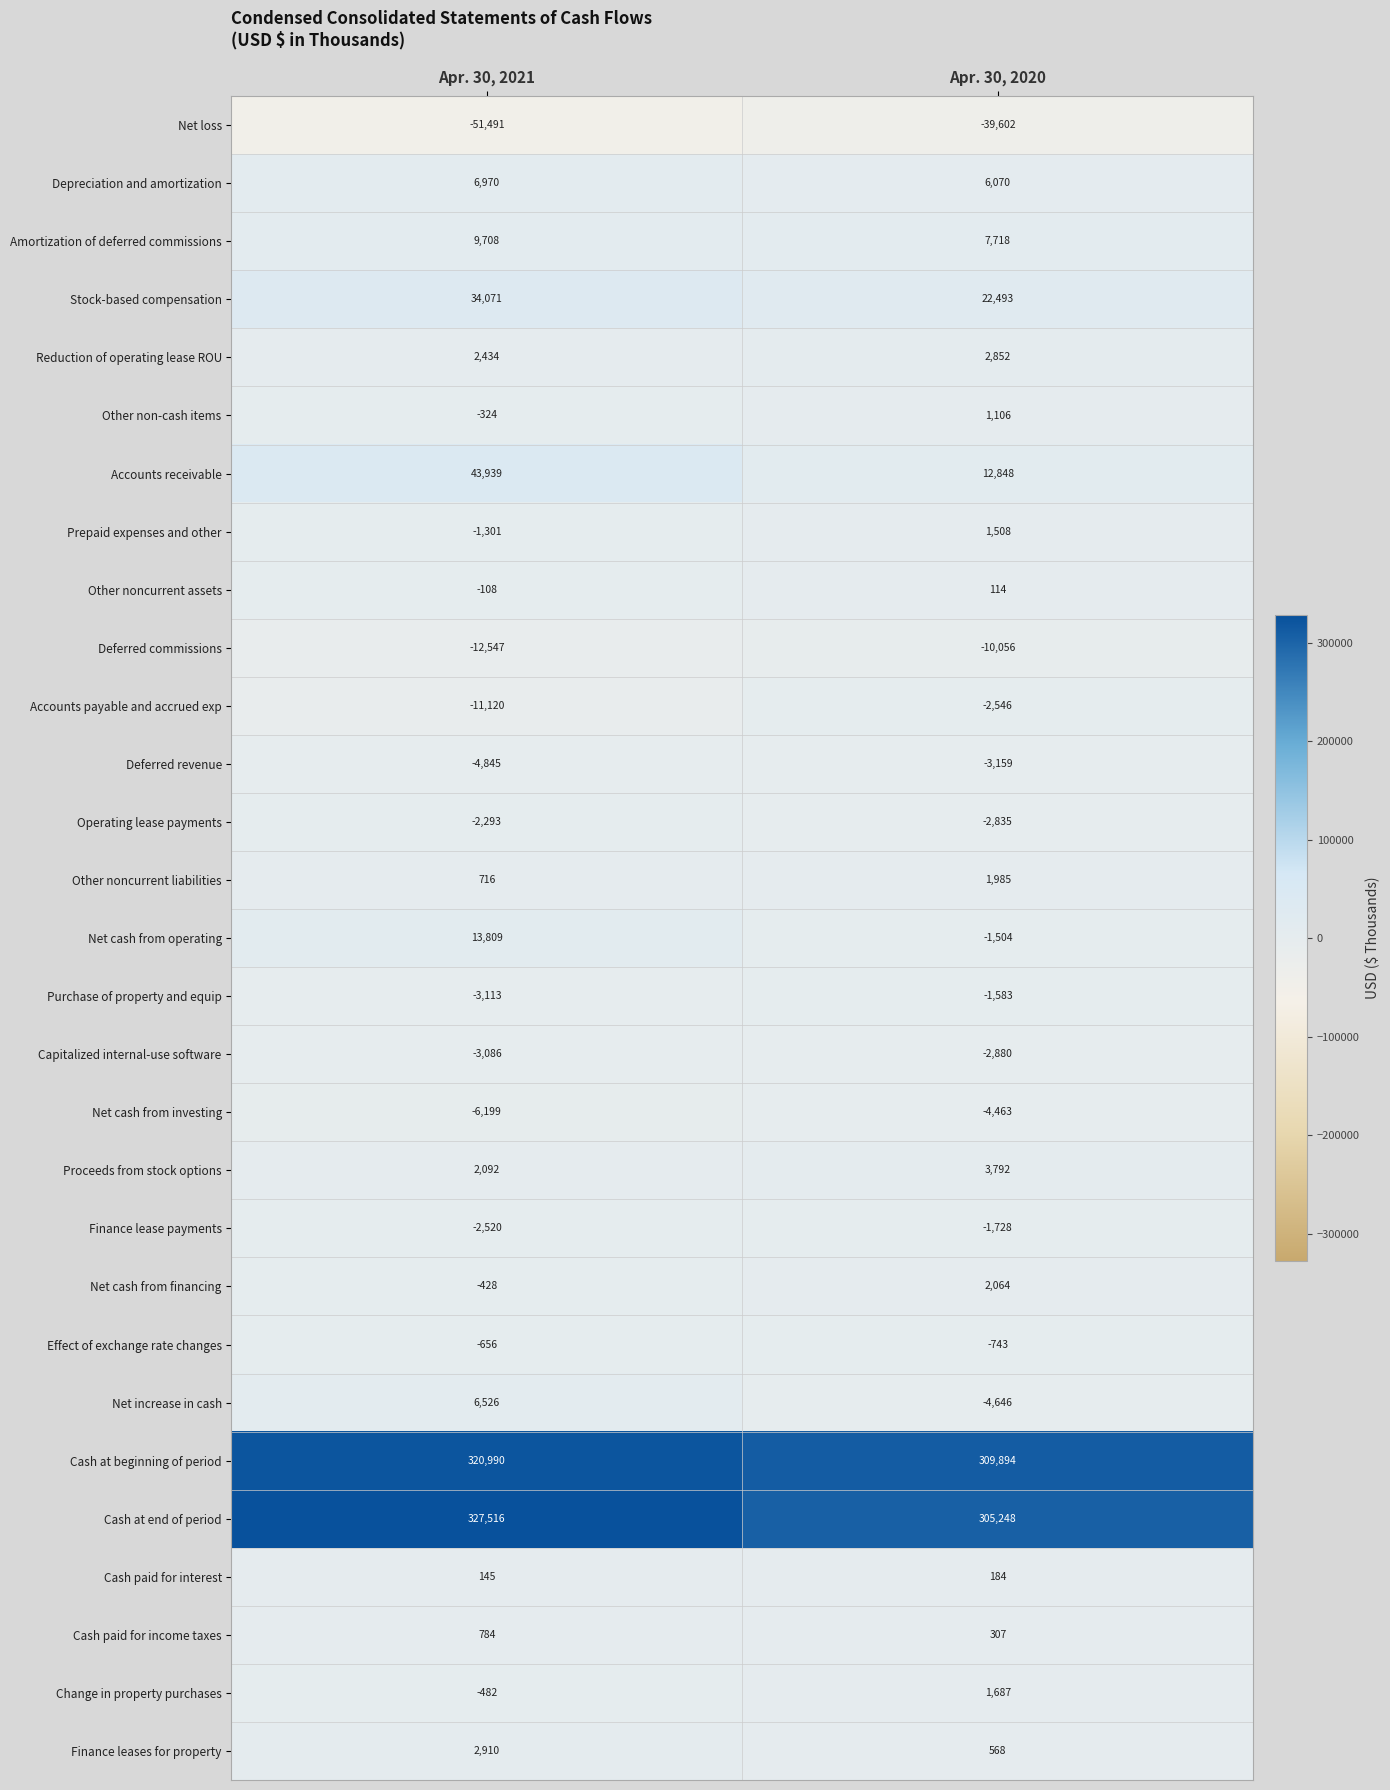

What is the difference between the highest and lowest values at Apr. 30, 2021?

379007